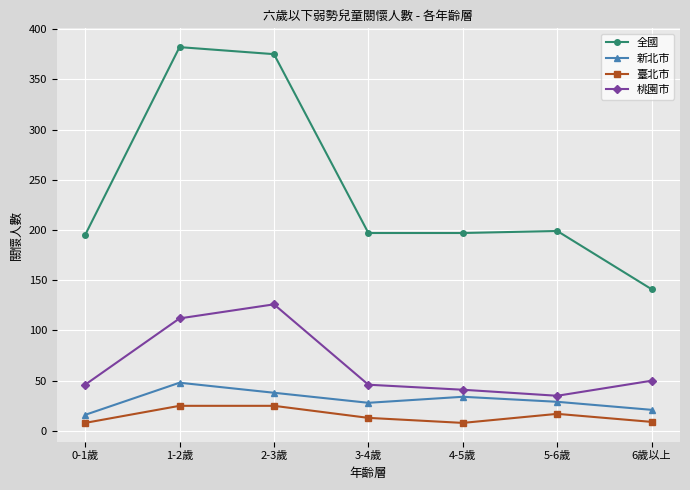

Which series has the largest range (max minus min)?

全國